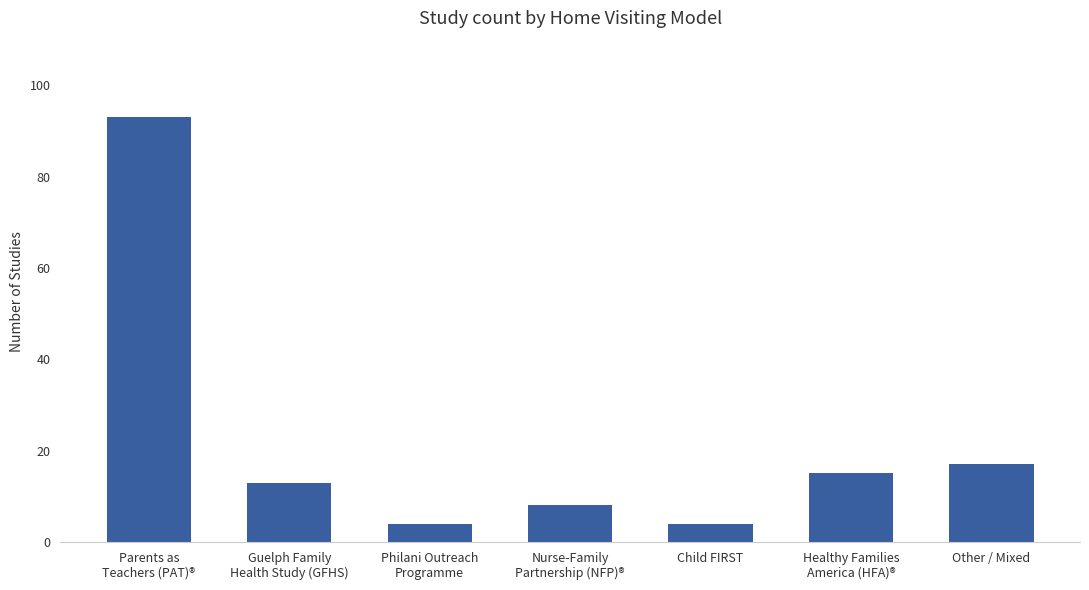

What is the difference between the maximum and minimum values?

89